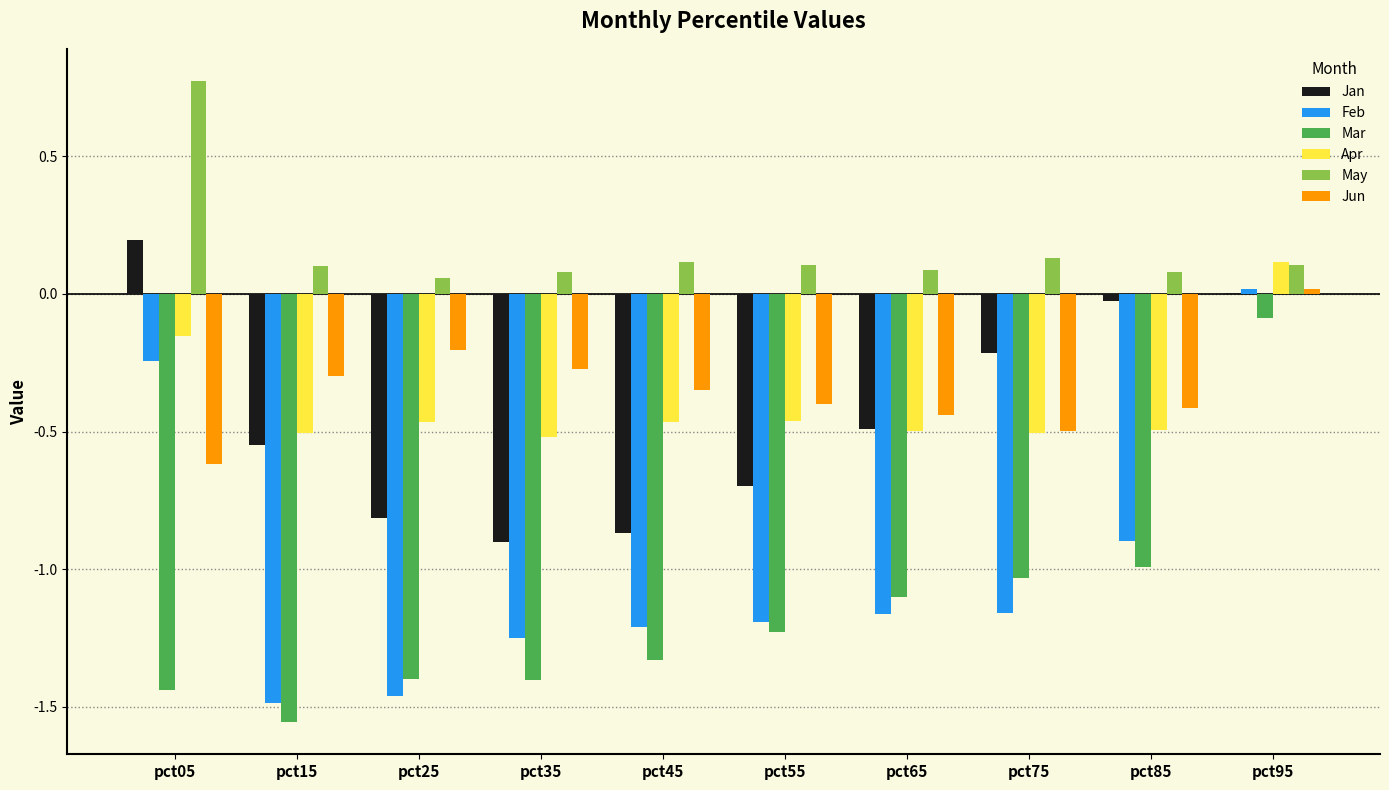

Where is Jan nearest to the value 0?

pct95